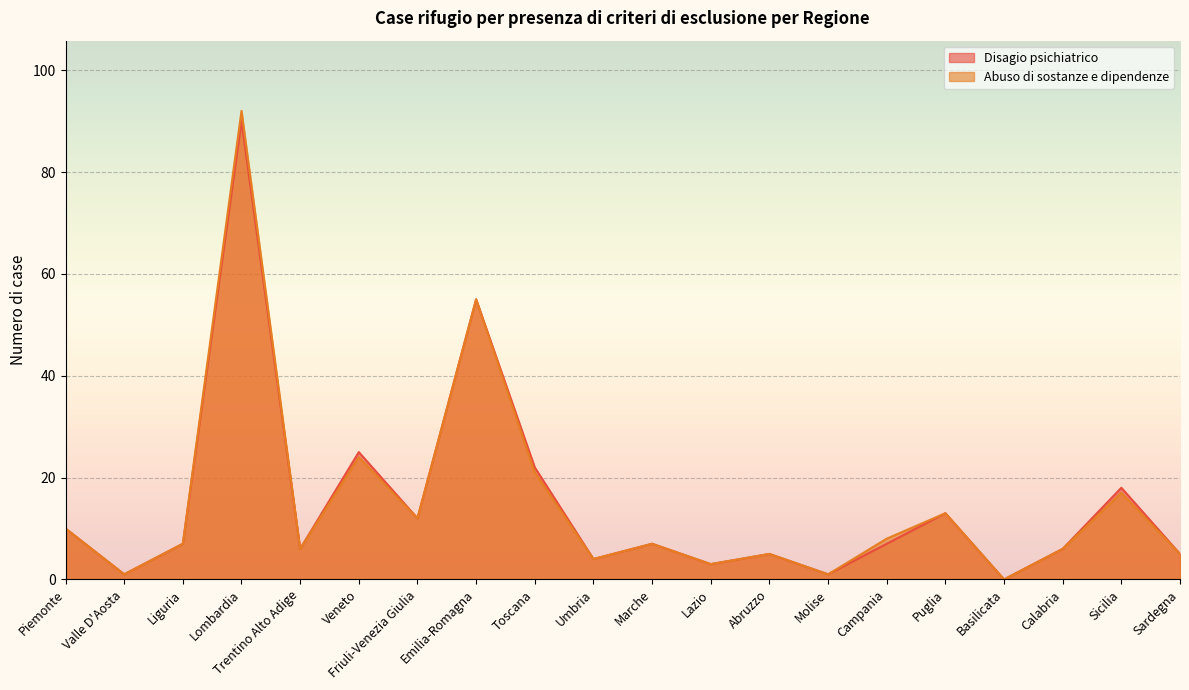

Count the number of data series in this chart.

2